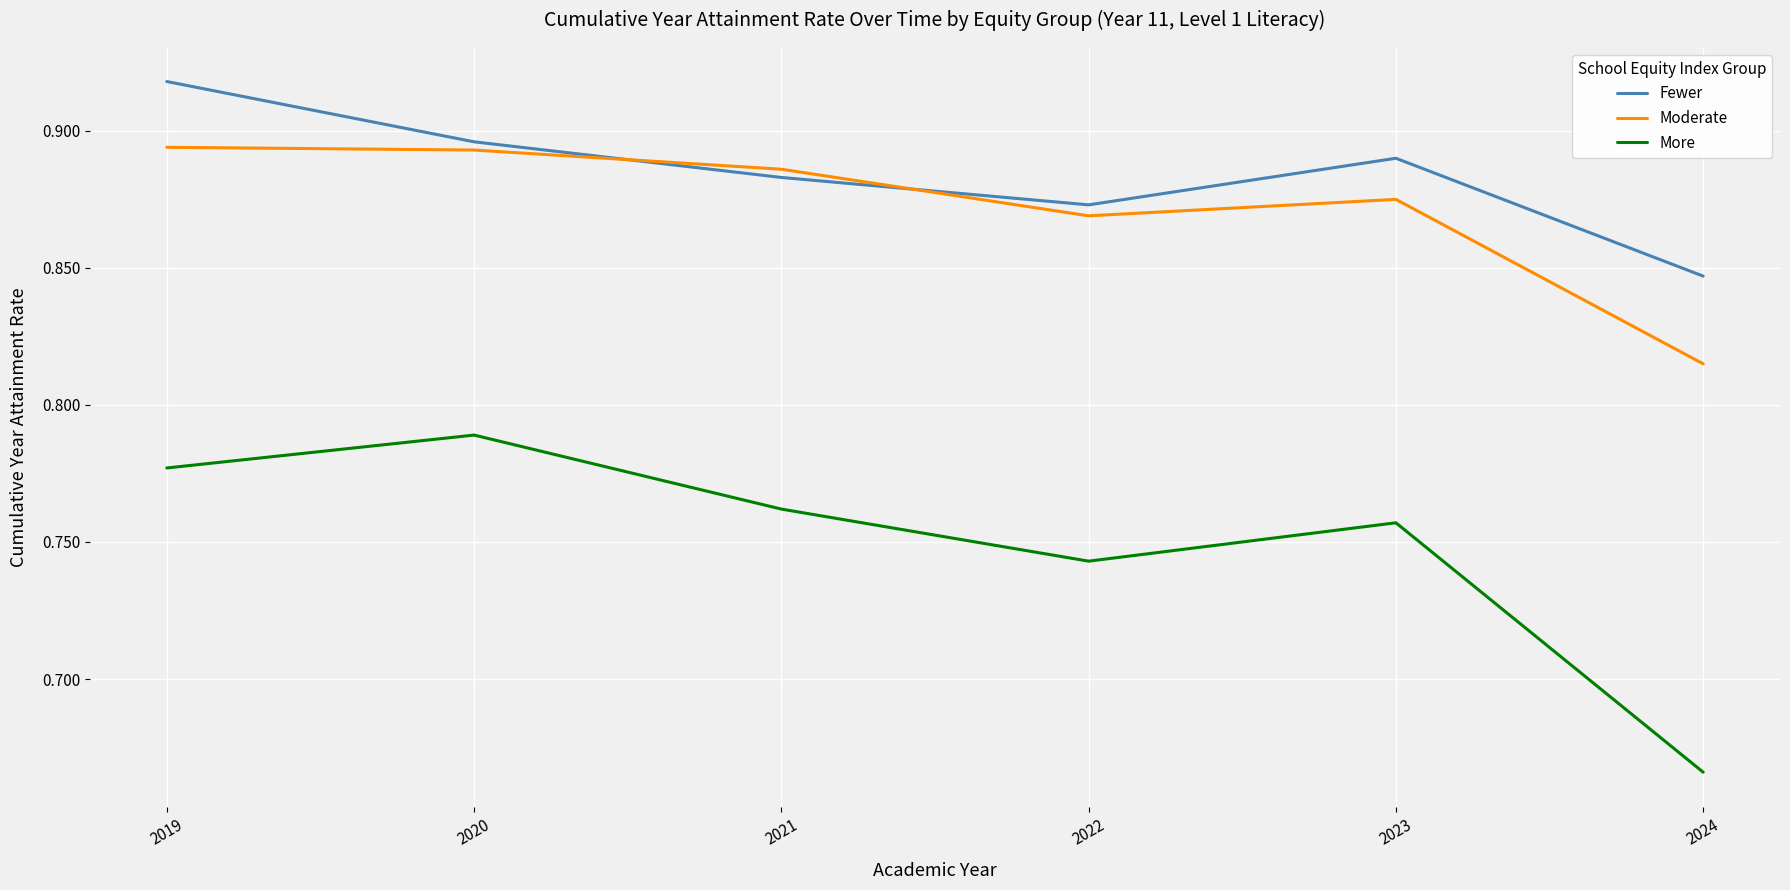

Rank the series by their maximum value, from lowest to highest.

More, Moderate, Fewer